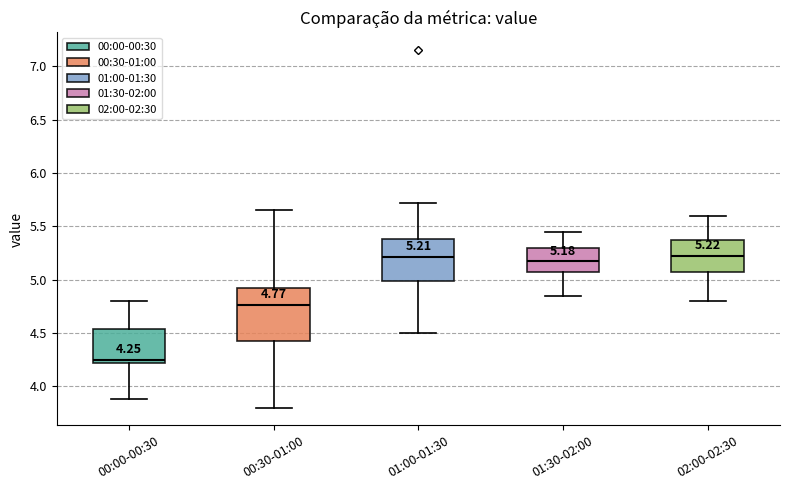

Comparing the boxes themselves (not the whiskers), which one is the tallest?

00:30-01:00